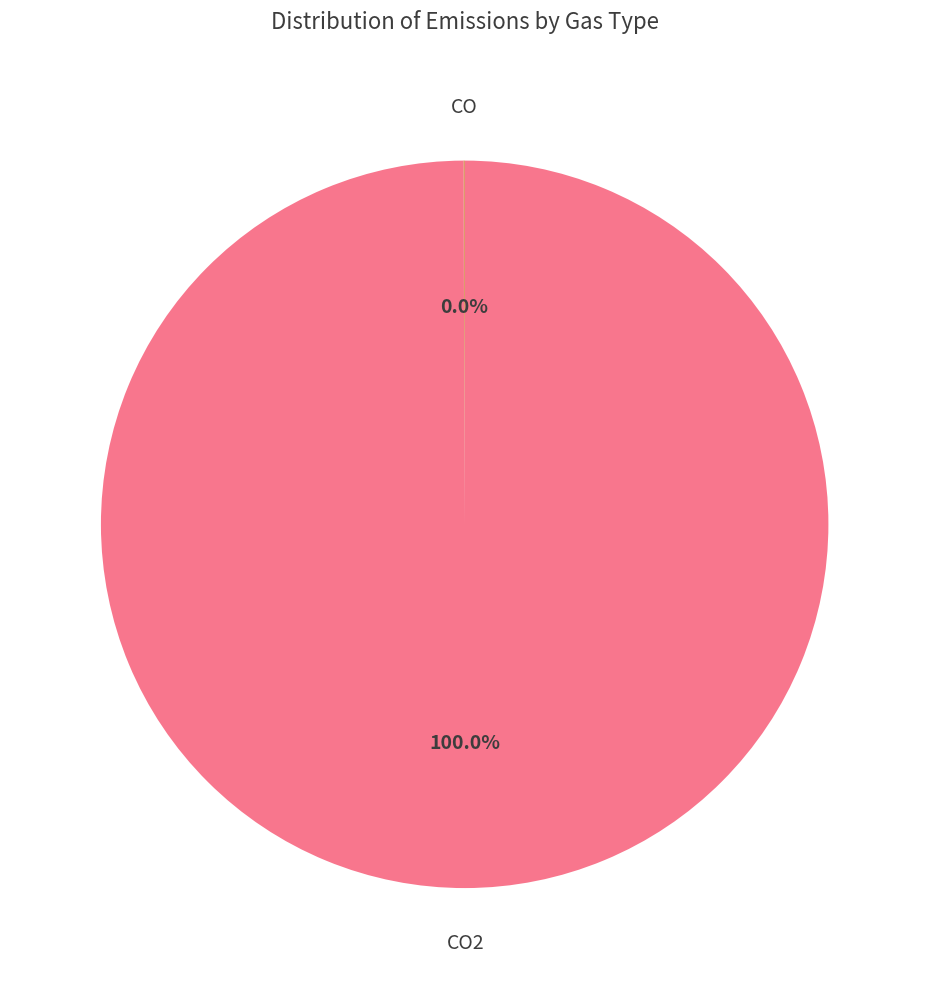

Is there any slice that represents more than half of the pie?

Yes